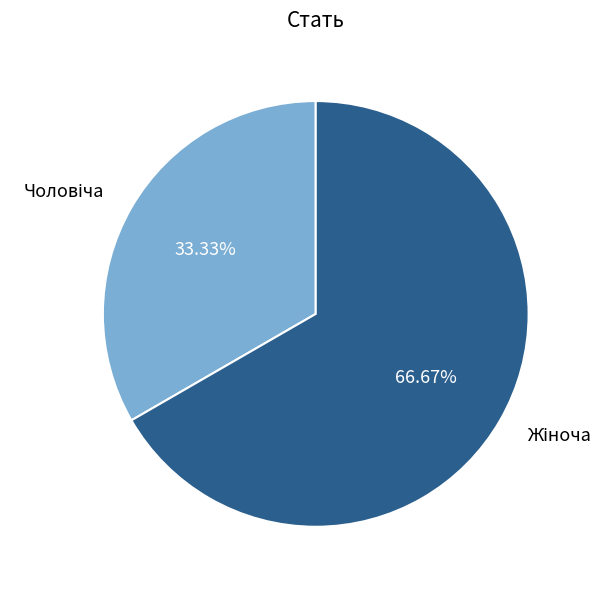

Is there any slice that represents more than half of the pie?

Yes